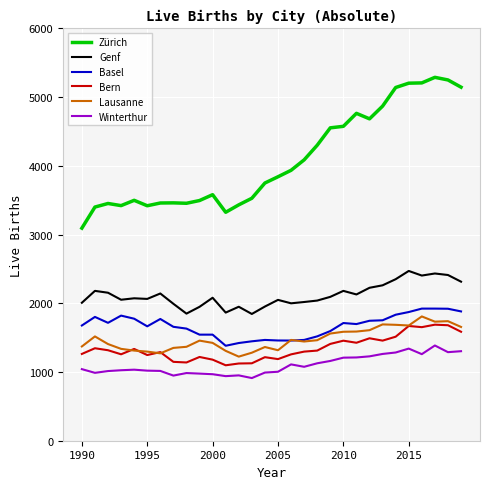

What is the maximum value shown in the chart?

5289